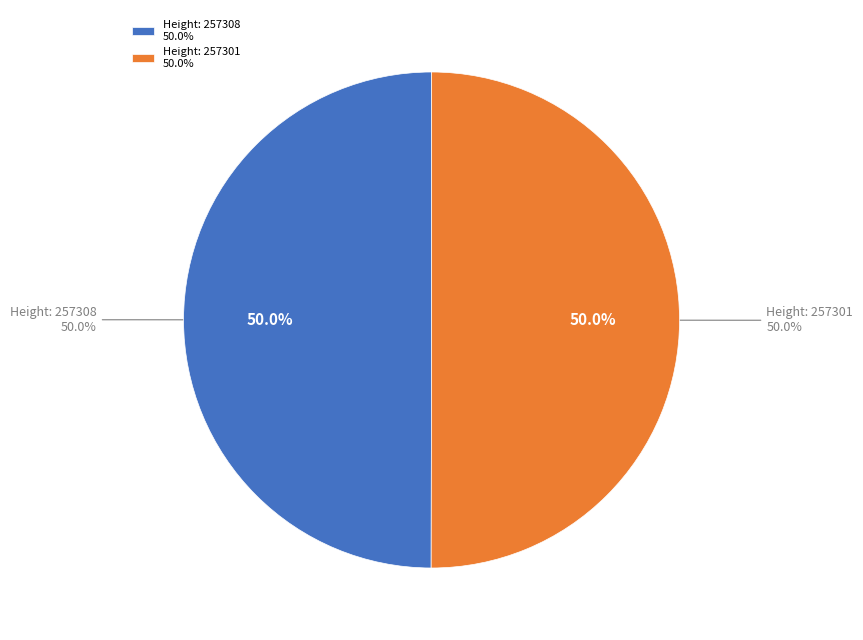

Is there a majority slice in this chart?

Yes